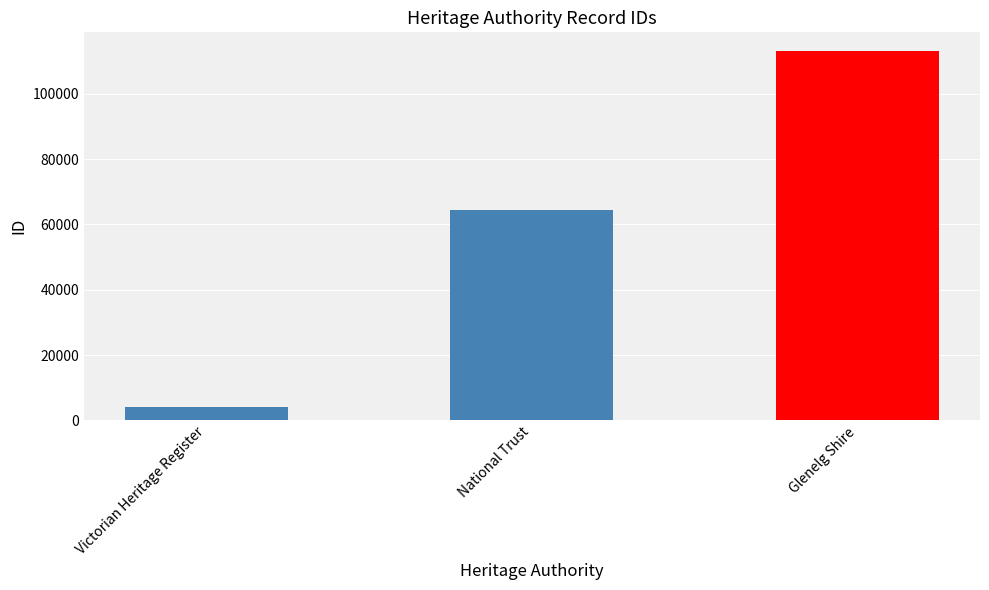

At which label is the value closest to 58664?

National Trust